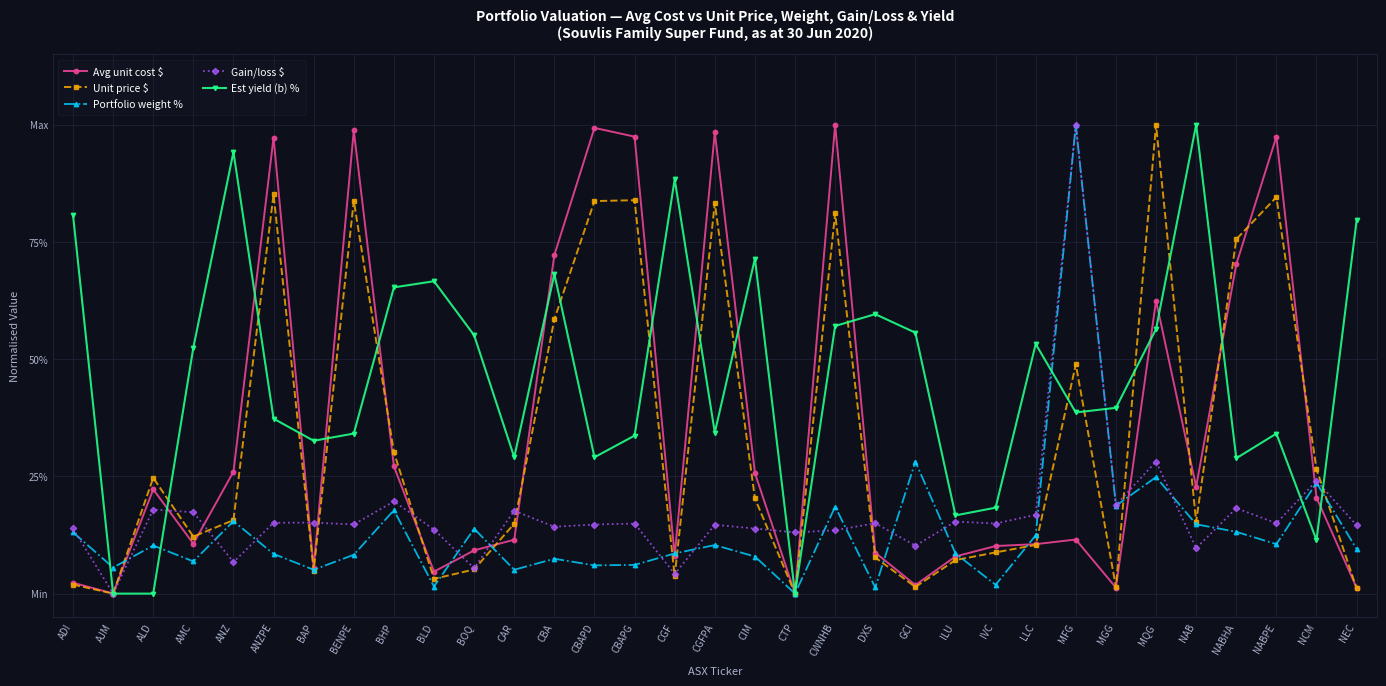

Reading left to right, extract all data points from this chart.

Avg unit cost $: 0.0	0.0	0.2	0.1	0.3	1.0	0.1	1.0	0.3	0.0	0.1	0.1	0.7	1.0	1.0	0.1	1.0	0.3	0.0	1.0	0.1	0.0	0.1	0.1	0.1	0.1	0.0	0.6	0.2	0.7	1.0	0.2	0.0
Unit price $: 0.0	0.0	0.2	0.1	0.2	0.9	0.0	0.8	0.3	0.0	0.1	0.1	0.6	0.8	0.8	0.0	0.8	0.2	0.0	0.8	0.1	0.0	0.1	0.1	0.1	0.5	0.0	1.0	0.2	0.8	0.8	0.3	0.0
Portfolio weight %: 0.1	0.1	0.1	0.1	0.2	0.1	0.1	0.1	0.2	0.0	0.1	0.1	0.1	0.1	0.1	0.1	0.1	0.1	0.0	0.2	0.0	0.3	0.1	0.0	0.1	1.0	0.2	0.2	0.1	0.1	0.1	0.2	0.1
Gain/loss $: 0.1	0.0	0.2	0.2	0.1	0.2	0.2	0.1	0.2	0.1	0.1	0.2	0.1	0.1	0.1	0.0	0.1	0.1	0.1	0.1	0.2	0.1	0.2	0.1	0.2	1.0	0.2	0.3	0.1	0.2	0.2	0.2	0.1
Est yield (b) %: 0.8	0.0	0.0	0.5	0.9	0.4	0.3	0.3	0.7	0.7	0.6	0.3	0.7	0.3	0.3	0.9	0.3	0.7	0.0	0.6	0.6	0.6	0.2	0.2	0.5	0.4	0.4	0.6	1.0	0.3	0.3	0.1	0.8